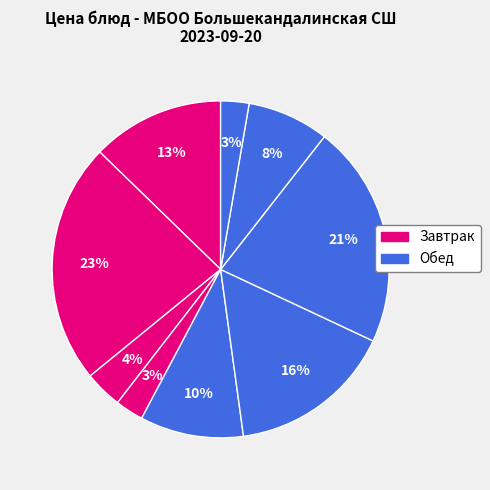

Count the number of slices in the pie.

9